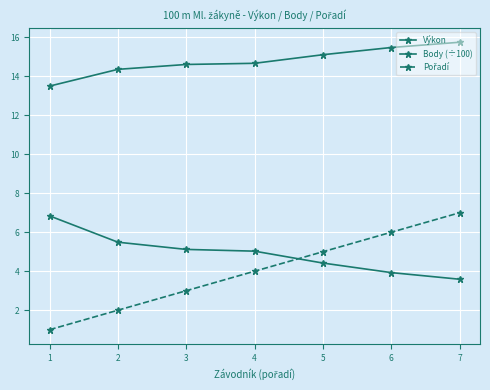

At how many categories does at least one series exceed 4?

7